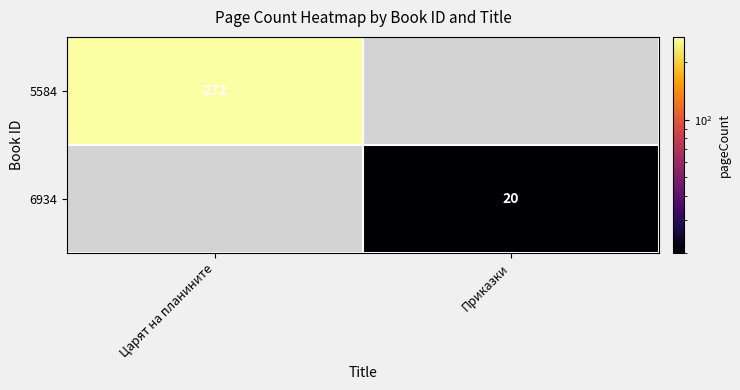

What is the maximum value shown in the chart?

272.0